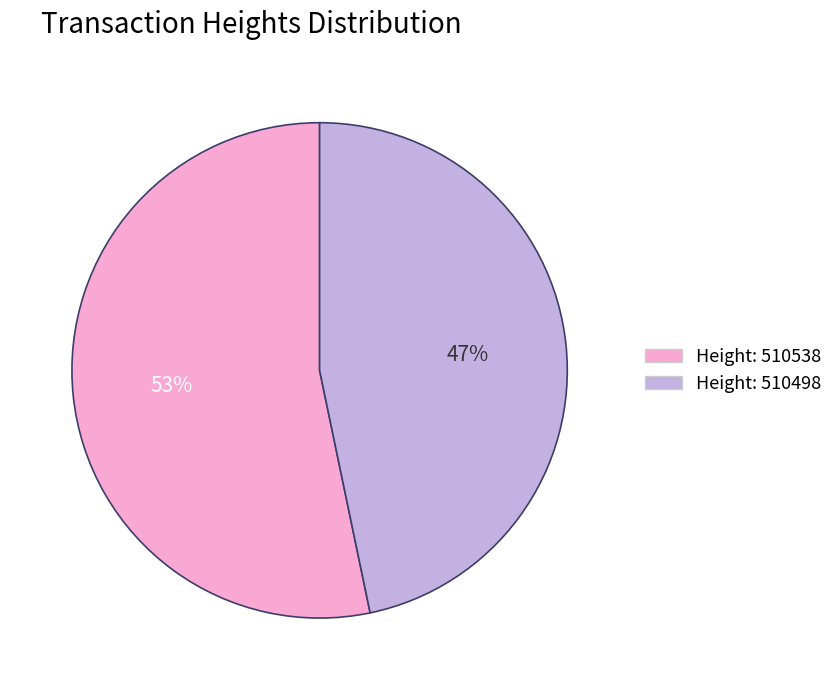

Is there a majority slice in this chart?

Yes